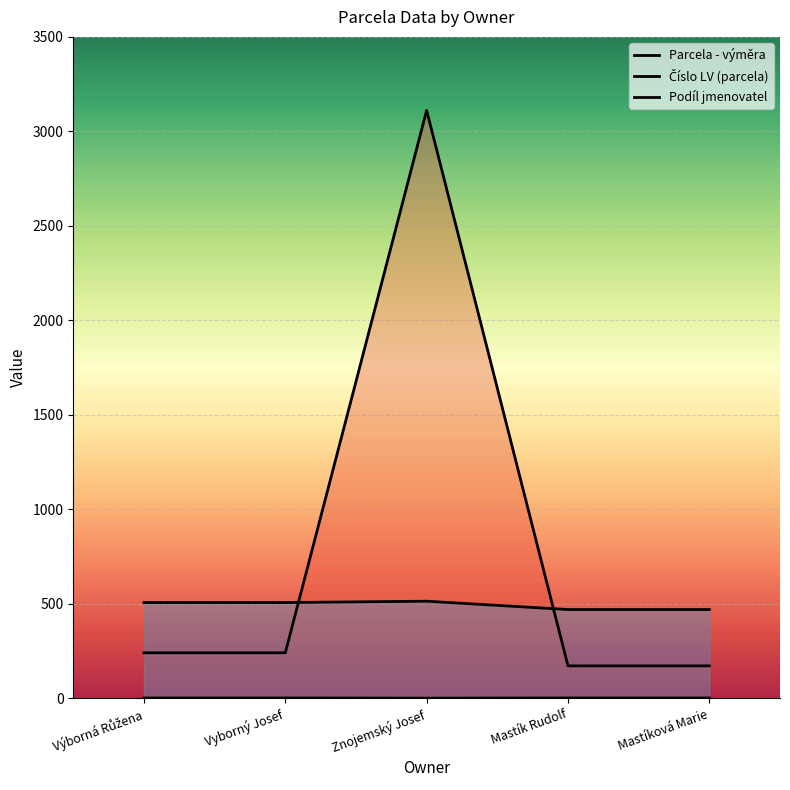

At how many categories does at least one series exceed 708?

1